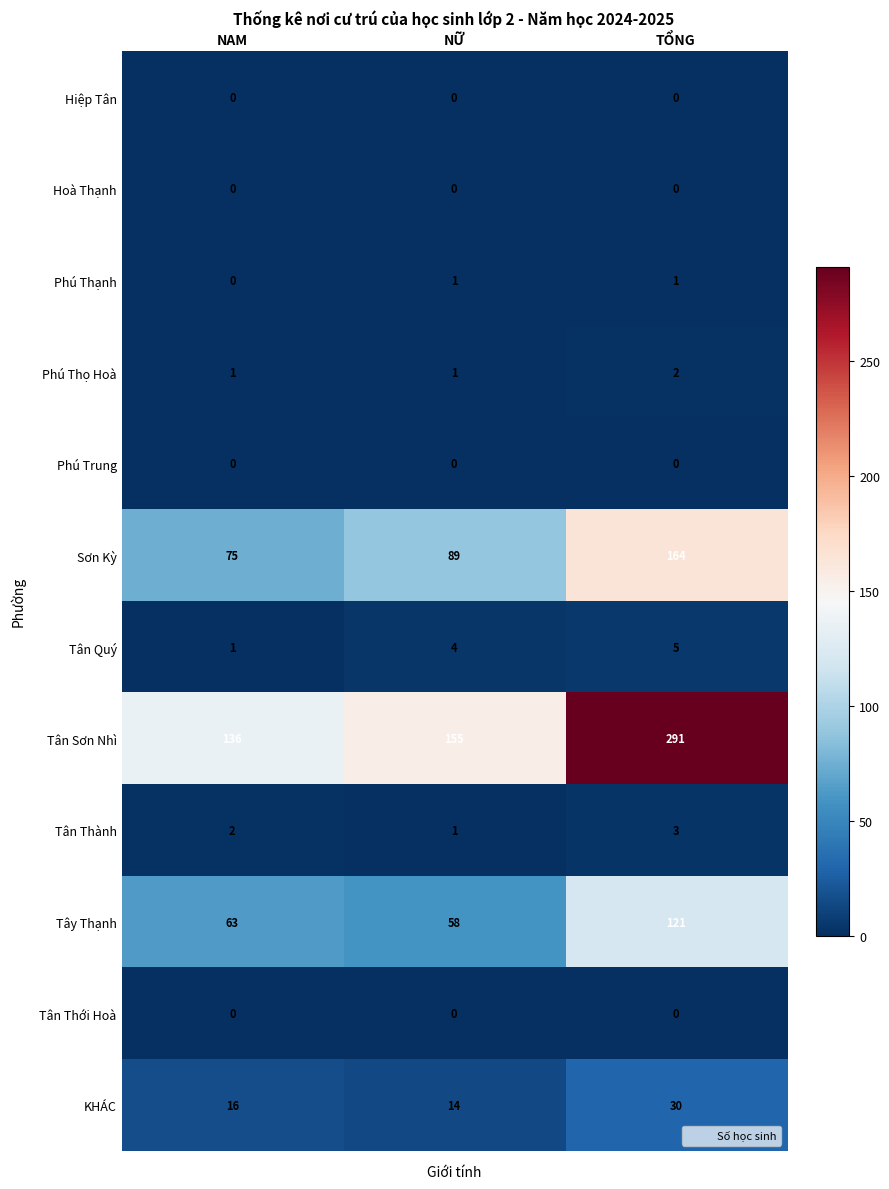

What is the greatest value displayed?

291